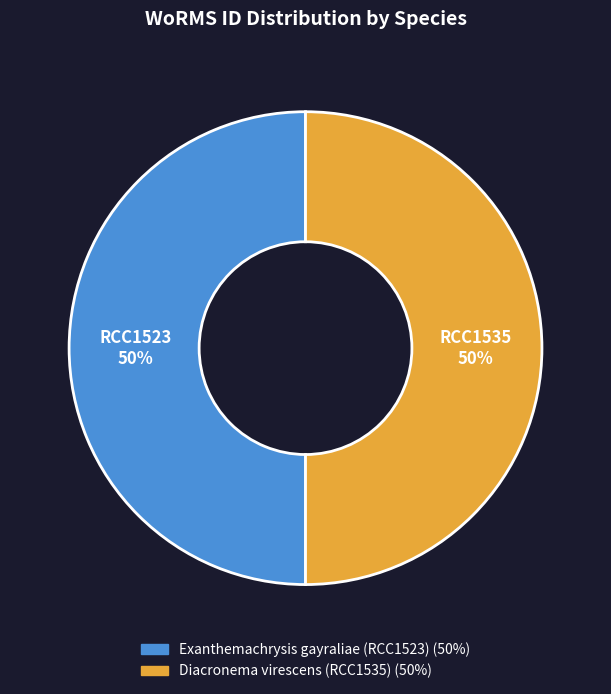

What is the ratio of the value at Diacronema virescens (RCC1535) to the value at Exanthemachrysis gayraliae (RCC1523)?

1.0